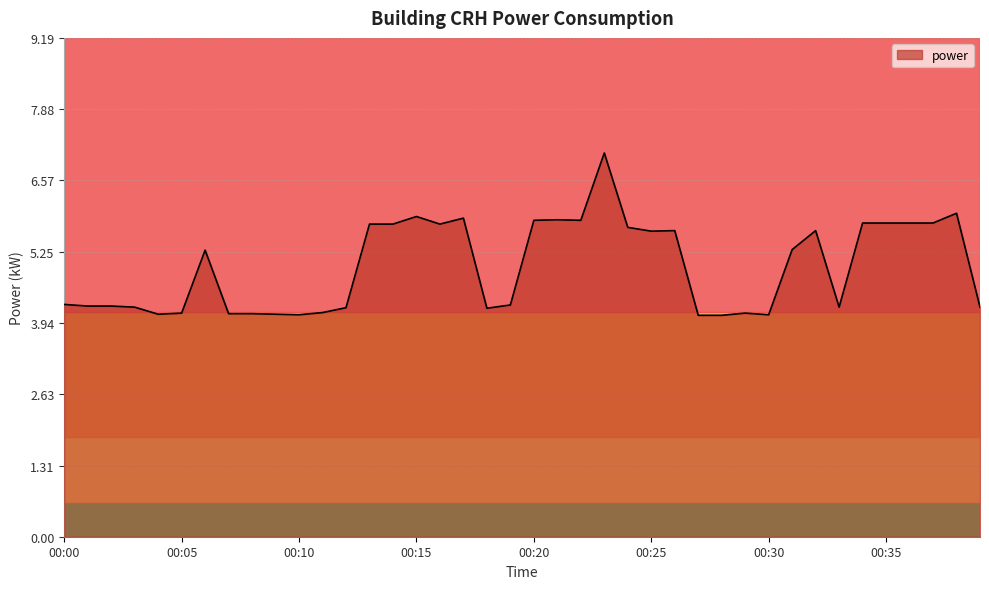

What is the minimum value shown in the chart?

4.1